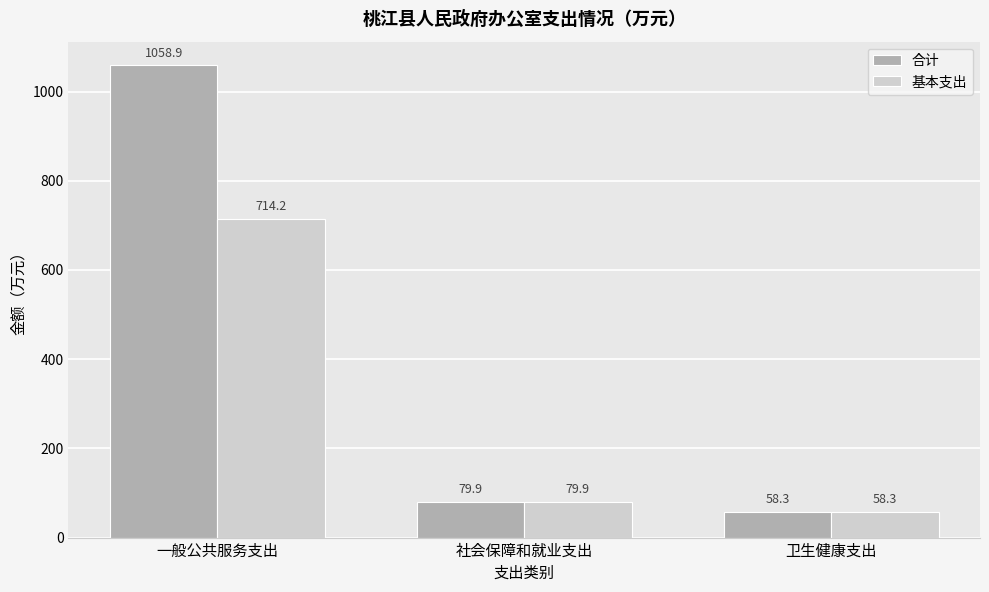

True or false: 基本支出 has a value of 34.4 at 社会保障和就业支出.

False